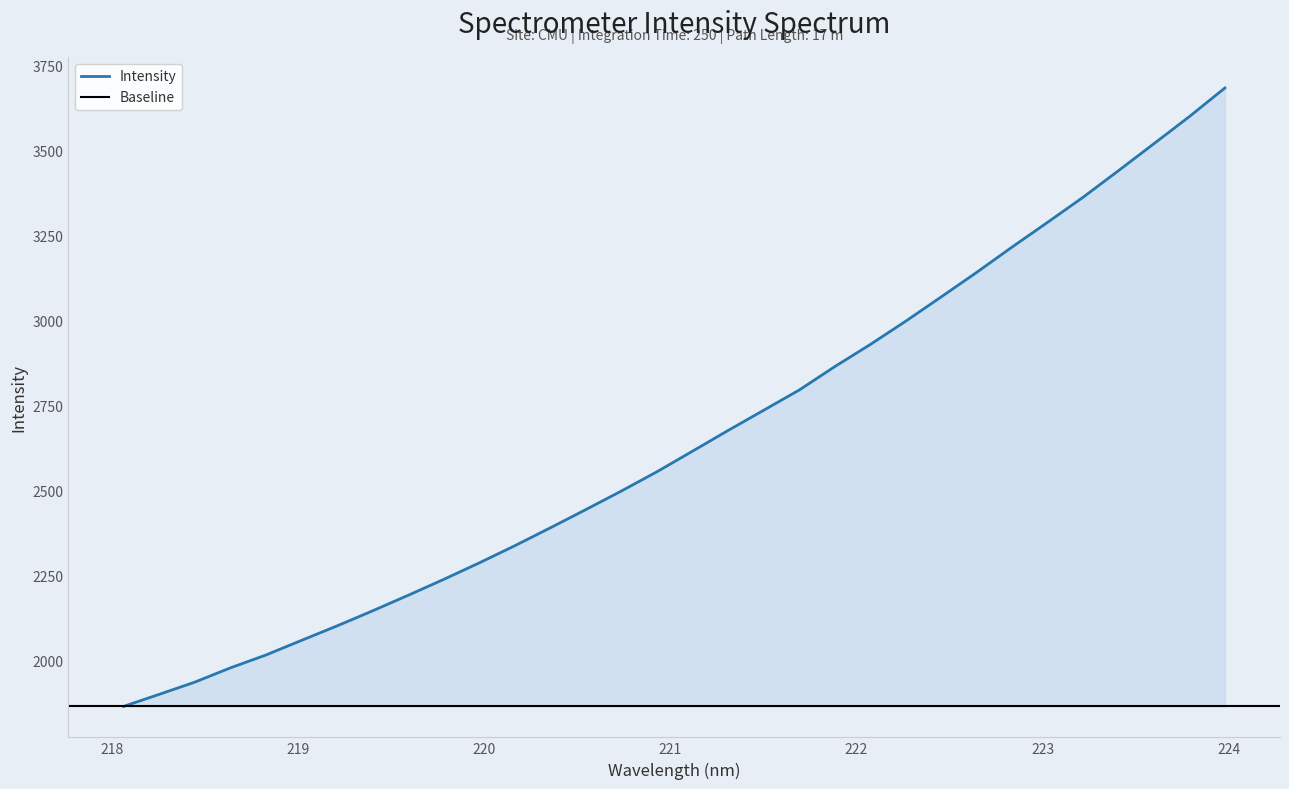

What is the label of the 11th point from the right?

222.0721